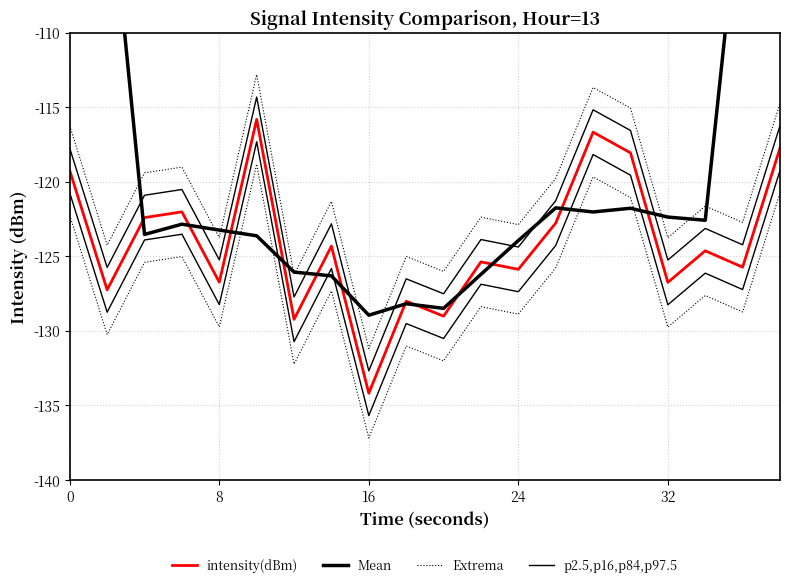

True or false: Extrema and p2.5,p16,p84,p97.5 intersect in this chart.

False